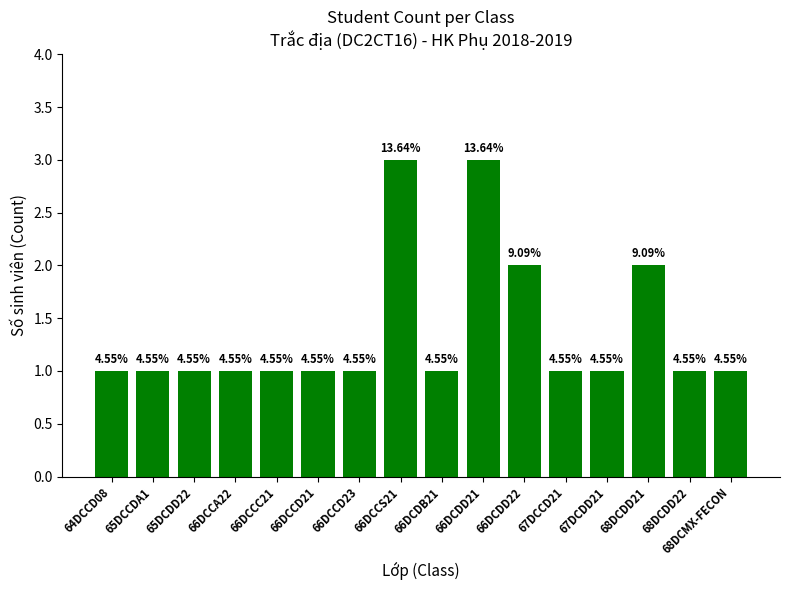

What is the difference between the values at 66DCCA22 and 66DCDD21?

2